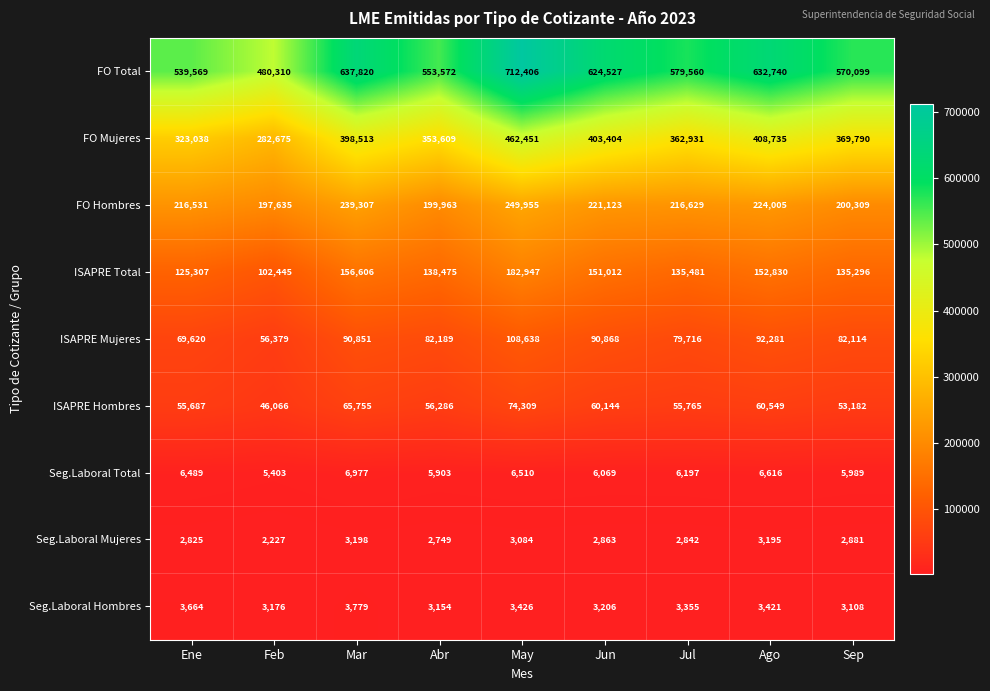

At which label is ISAPRE Mujeres closest to 82508?

Abr